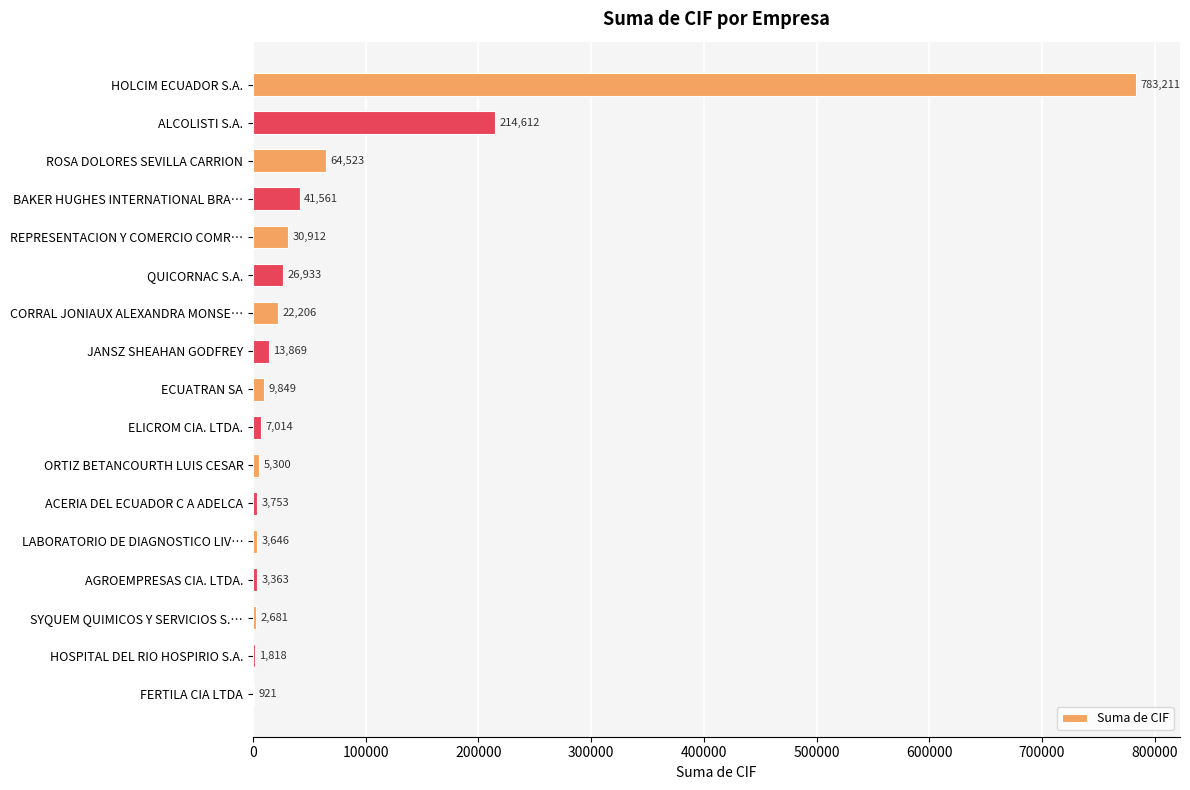

Are the bars horizontal?

Yes